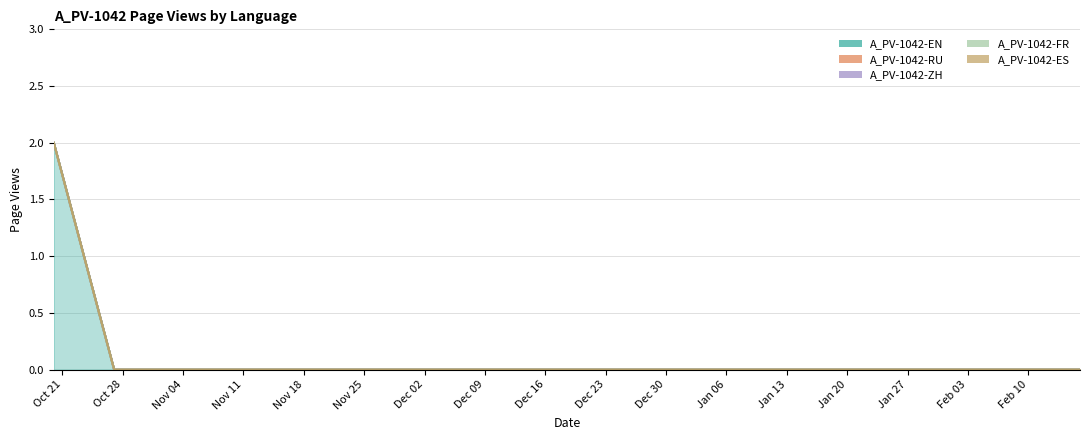

Which has a higher value, 2019-12-22 or 2019-11-03?

2019-12-22